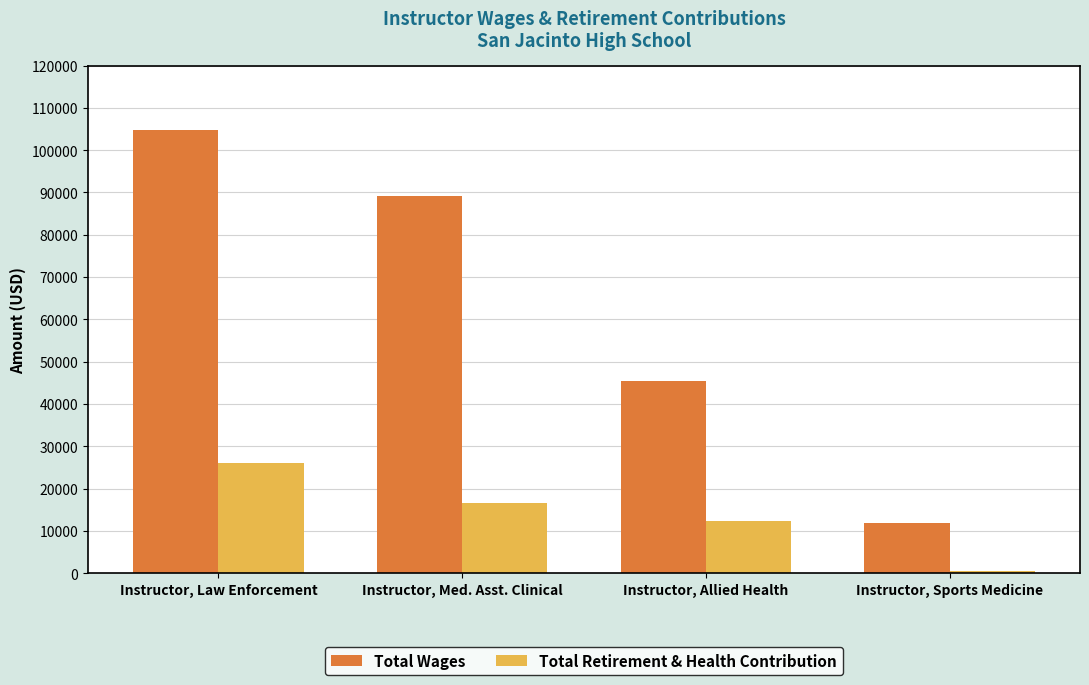

Which series changed the most between Instructor, Law Enforcement and Instructor, Med. Asst. Clinical?

Total Wages